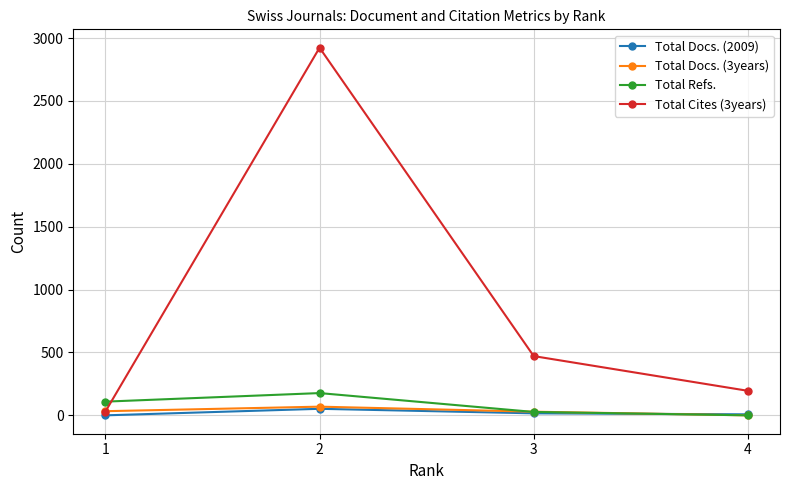

What is the difference between the maximum and minimum values in the Total Cites (3years) series?

2893